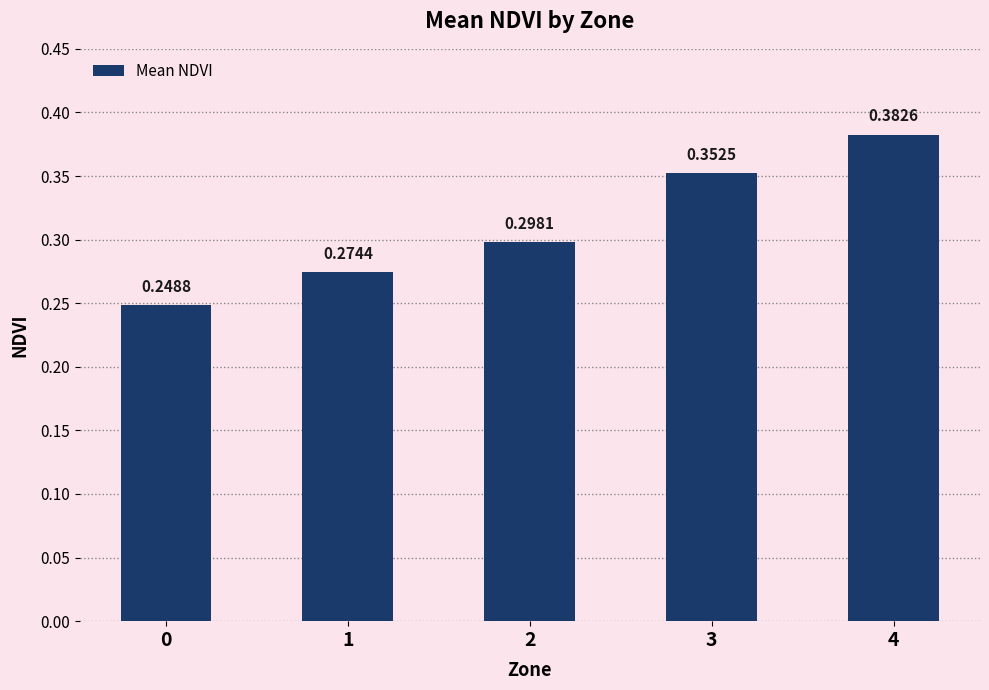

What is the change in value from 0 to 4?

+0.1